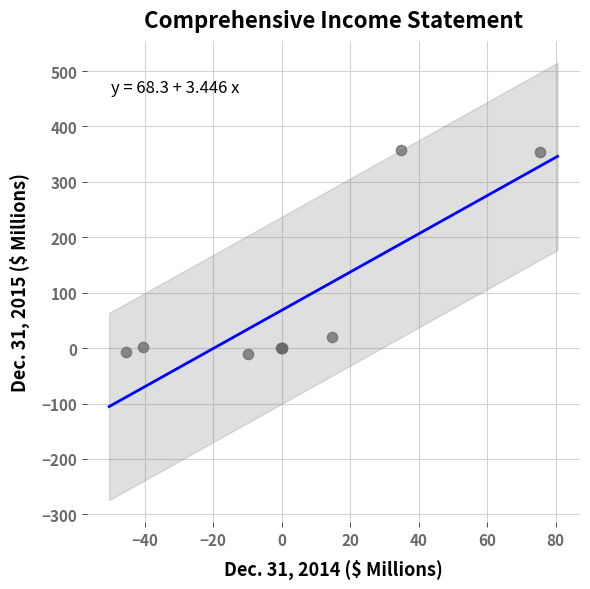

What Y value in the scatter plot is closest to 173?

19.5